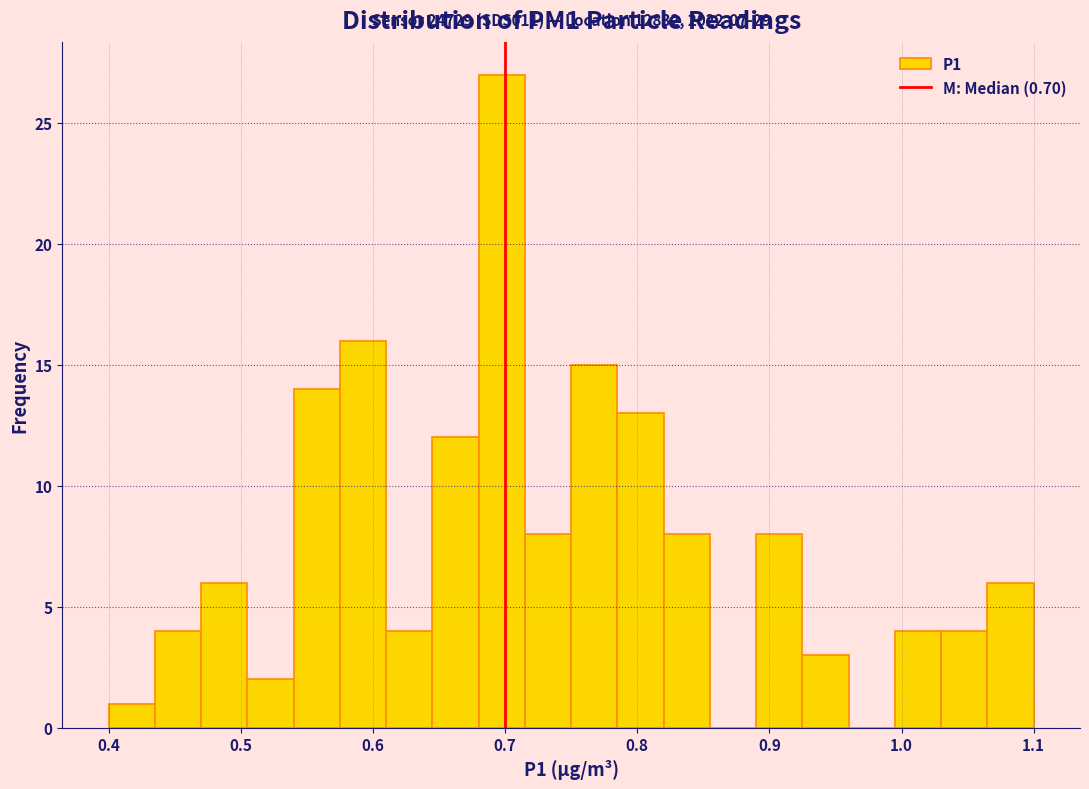

Read against the x-axis, roughly where is the centre of the tallest bar?

0.70